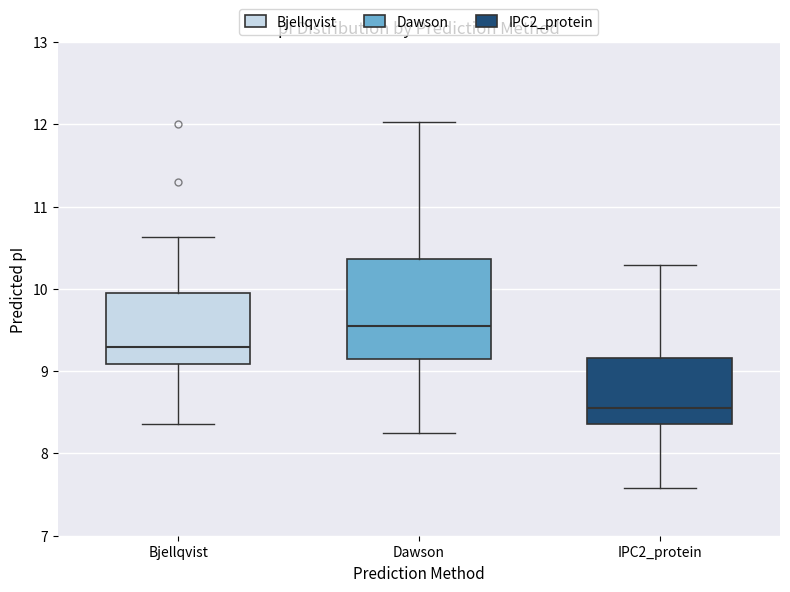

Reading left to right, read every box against the y-axis: the position of its median line, the range the box covers, and the ends of its whiskers. The values are not printed on the chart, so give them approximately, as read against the axis.

Bjellqvist: median 9.3, box 9.1 to 10.0, whiskers 8.4 to 10.6
Dawson: median 9.5, box 9.2 to 10.4, whiskers 8.2 to 12.0
IPC2_protein: median 8.6, box 8.4 to 9.2, whiskers 7.6 to 10.3